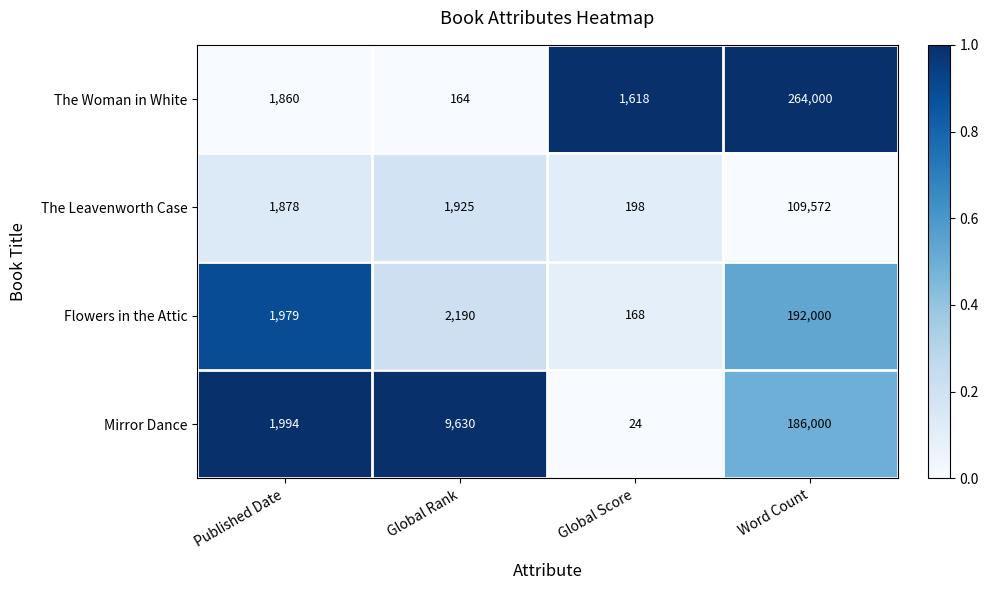

Is it true that The Woman in White equals 106855 at Word Count?

False